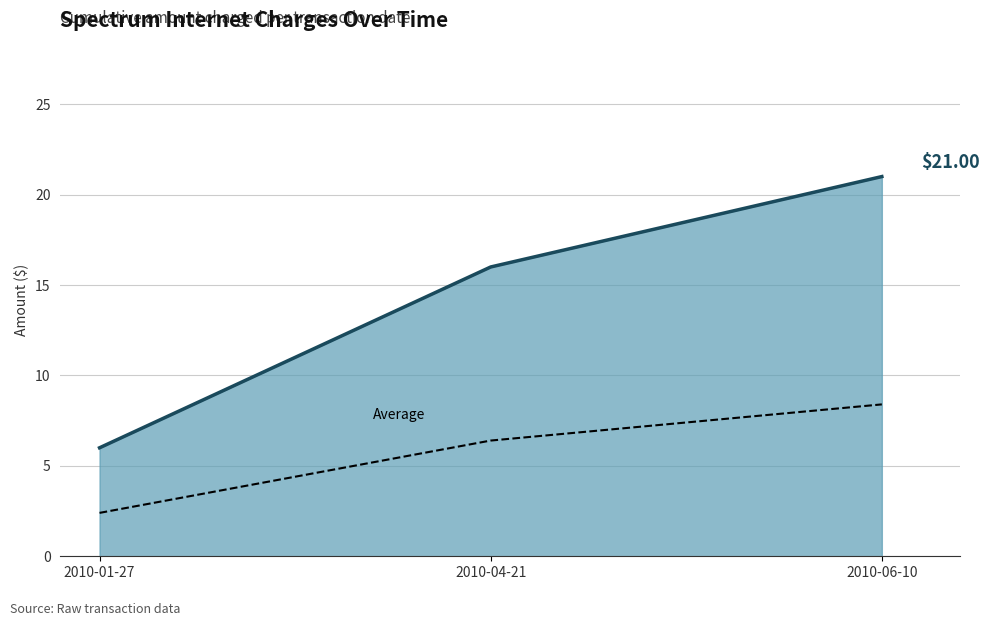

What is the difference between the highest and lowest values at 2010-04-21?

9.6